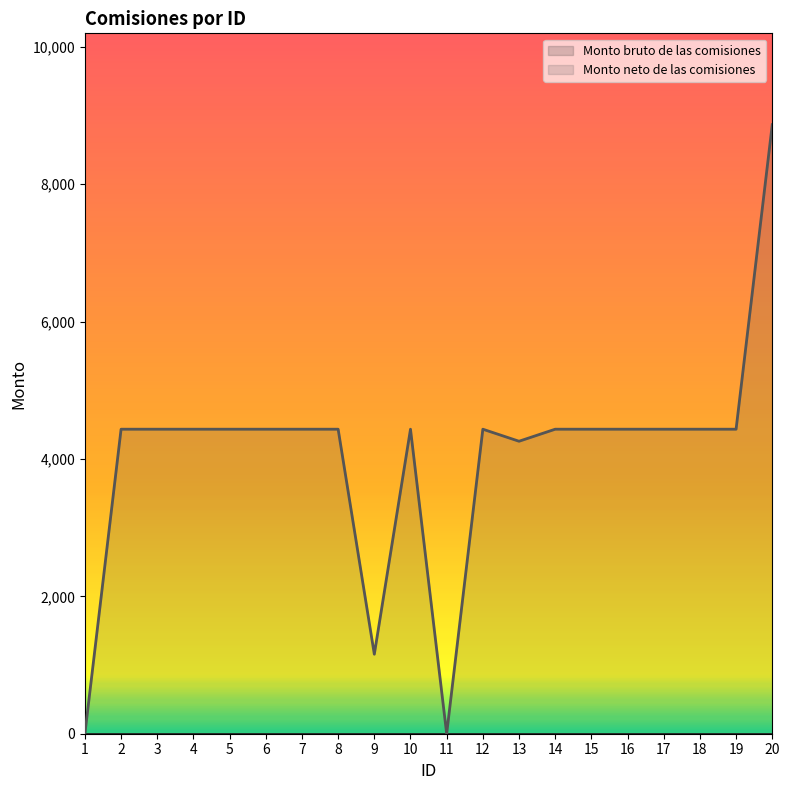

True or false: Monto bruto de las comisiones (line) and Monto neto de las comisiones (line) intersect in this chart.

False